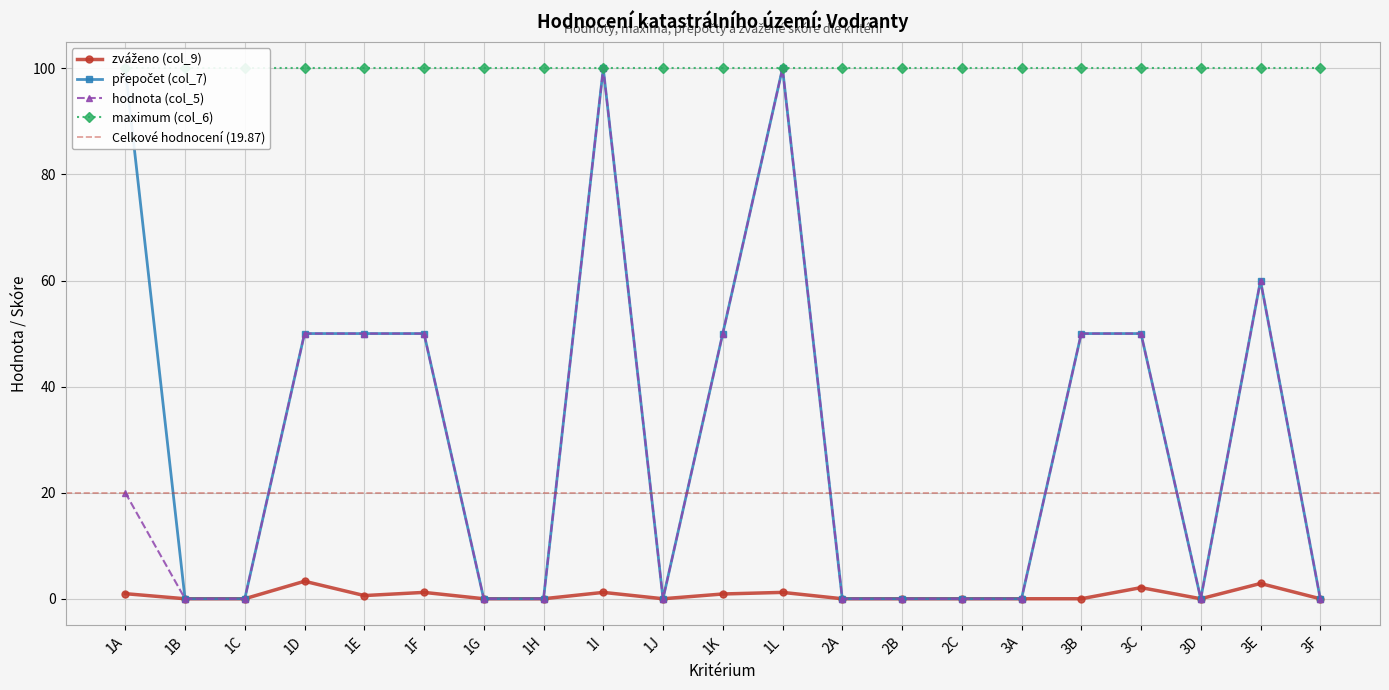

At which label is přepočet (col_7) closest to 50?

1D